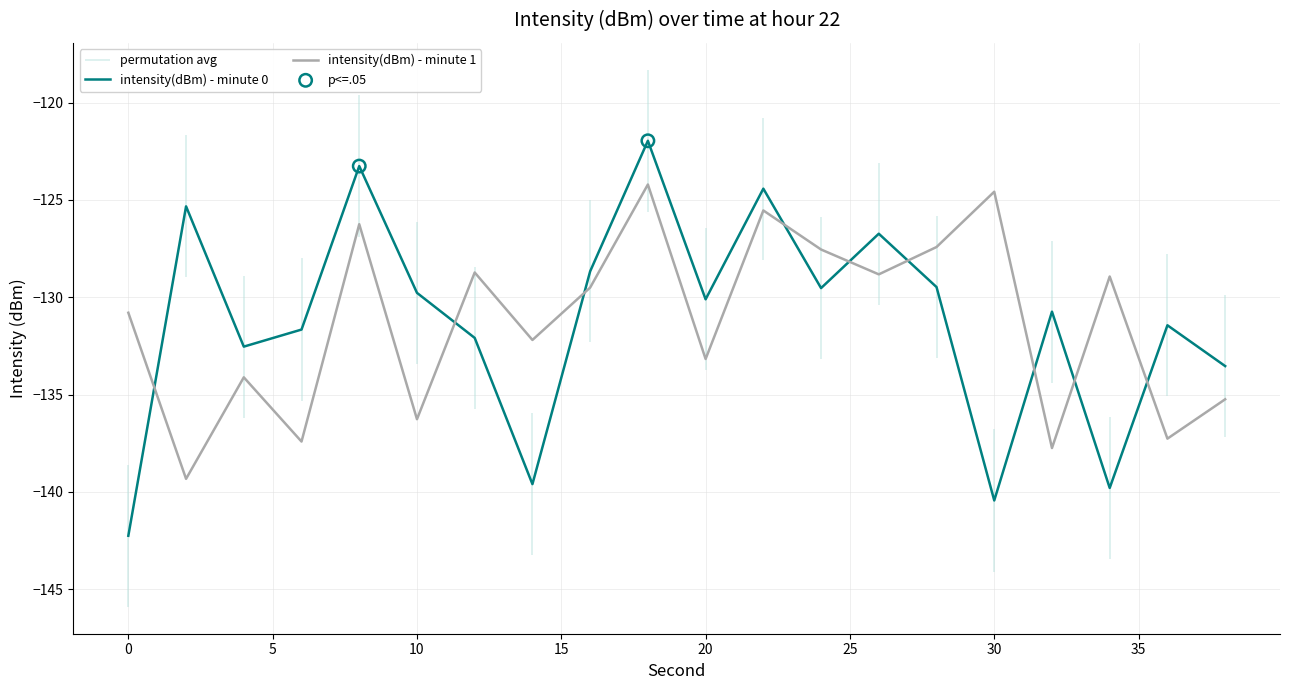

What are all the series names shown in the legend?

intensity(dBm) - minute 0, intensity(dBm) - minute 1